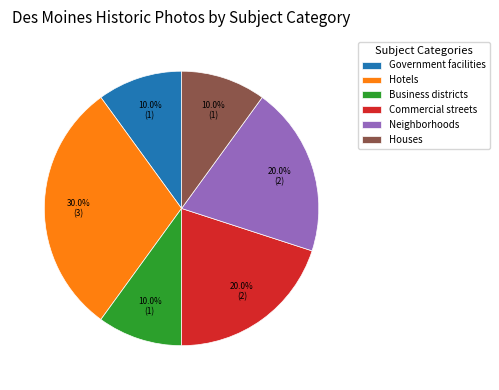

Which slice is the largest?

Hotels